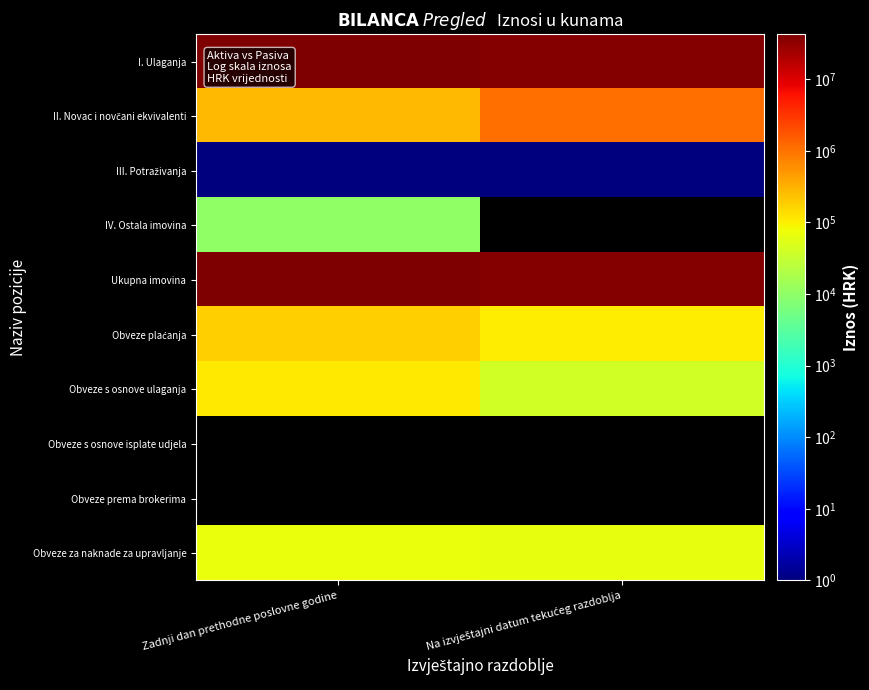

Rank the series by their maximum value, from highest to lowest.

Ukupna imovina, I. Ulaganja, II. Novac i novčani ekvivalenti, Obveze plaćanja, Obveze s osnove ulaganja, Obveze za naknade za upravljanje, IV. Ostala imovina, III. Potraživanja, Obveze s osnove isplate udjela, Obveze prema brokerima